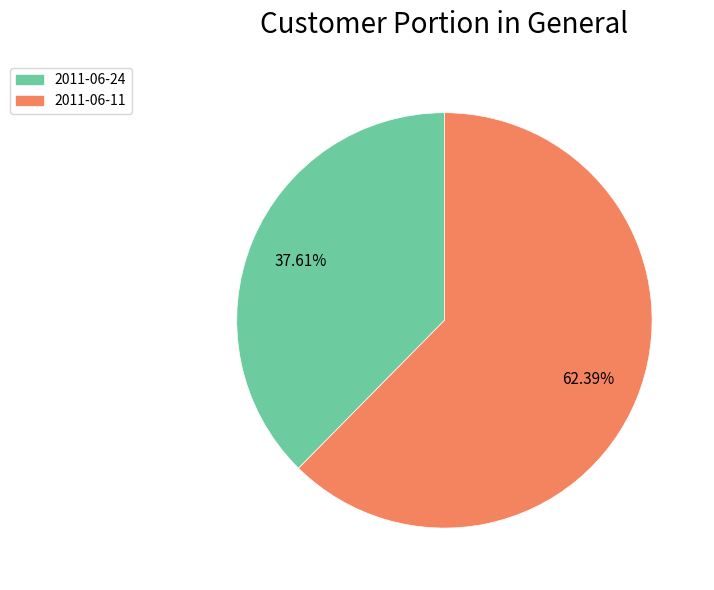

Approximately how many times larger is the value at 2011-06-11 compared to 2011-06-24?

1.7